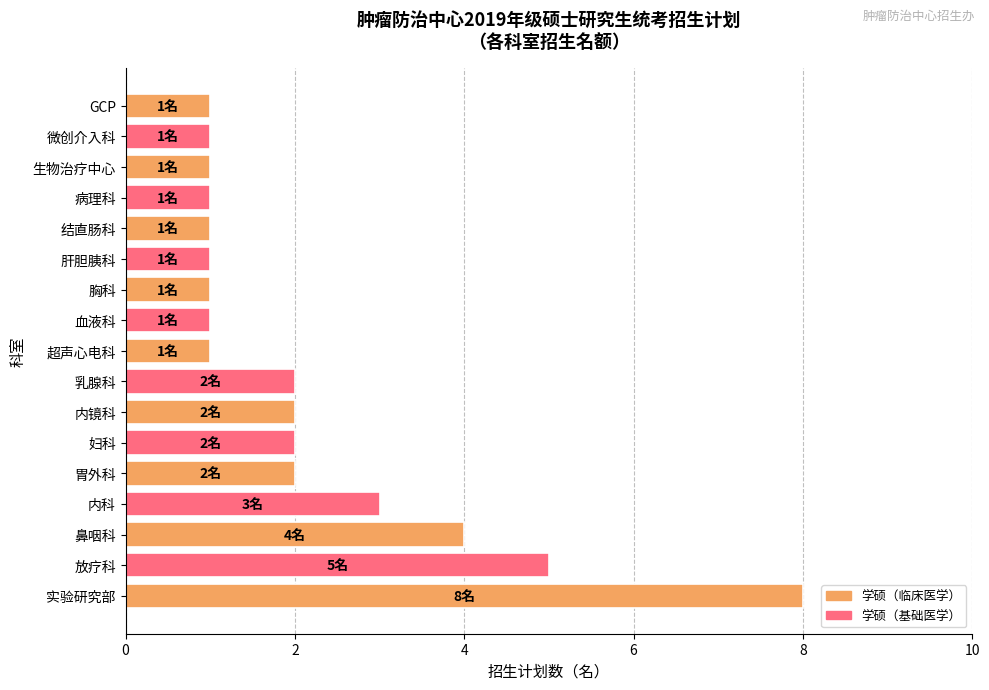

Between 胃外科 and 超声心电科, which is larger?

胃外科